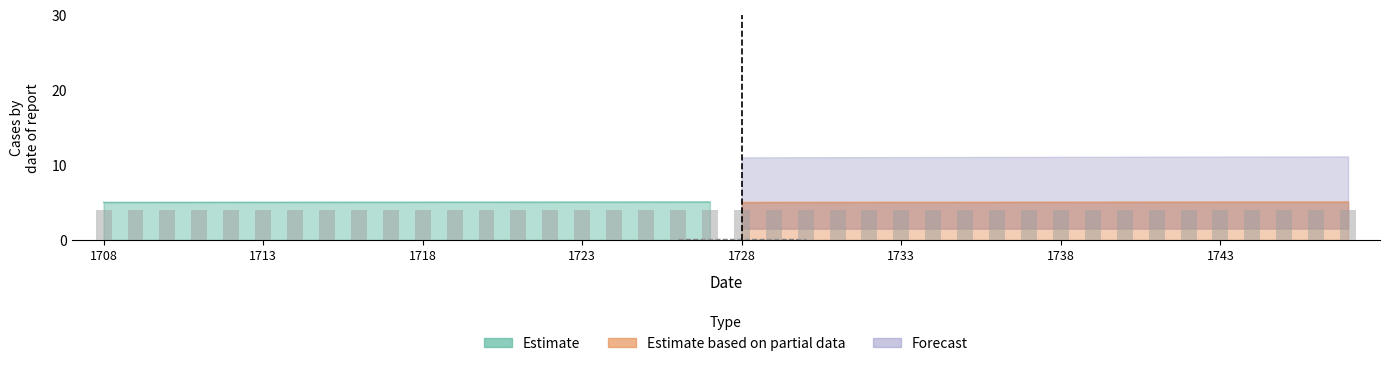

At how many categories does at least one series exceed 5?

19